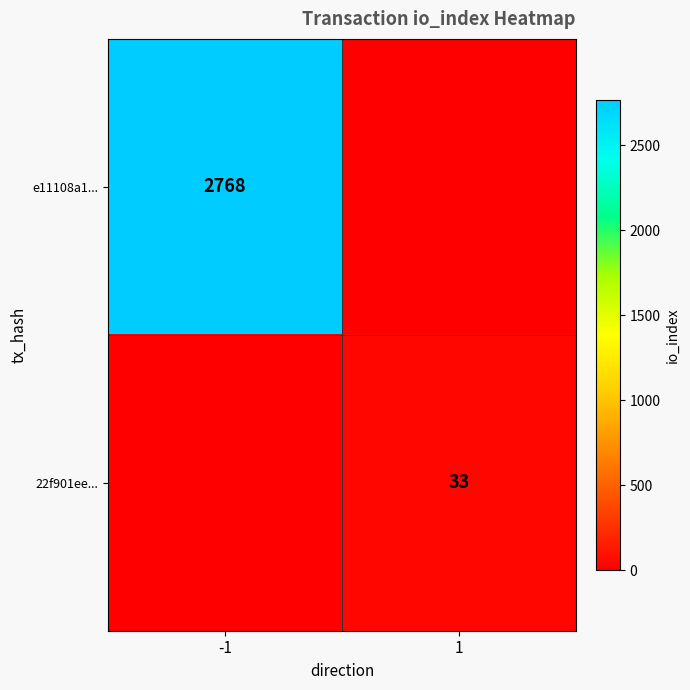

Which label corresponds to the largest value in the chart?

-1